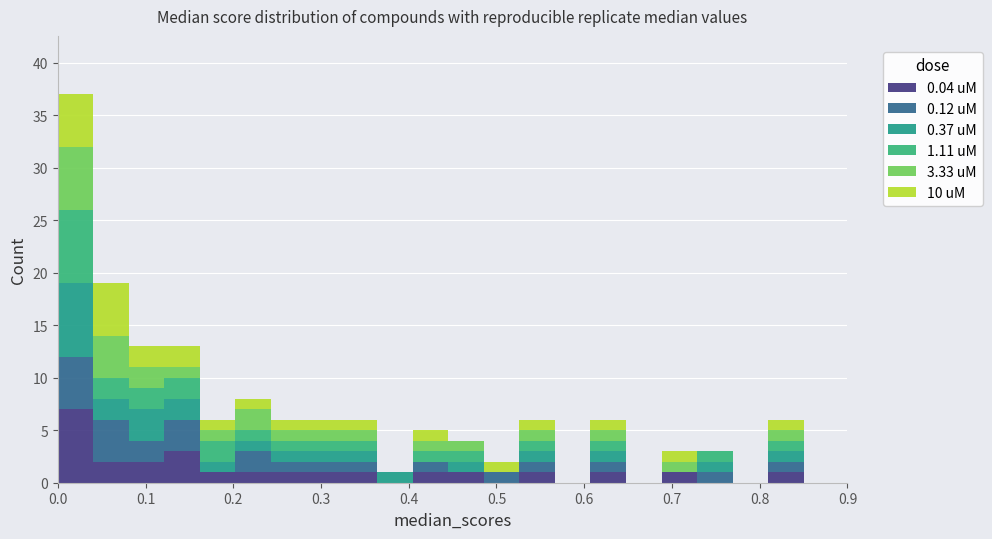

What is the total height of the stacked bar covering 0.08 to 0.12 on the x-axis? Neither the bar edges nor the heights are printed on the chart, so give them approximately, as read against the axes.

13